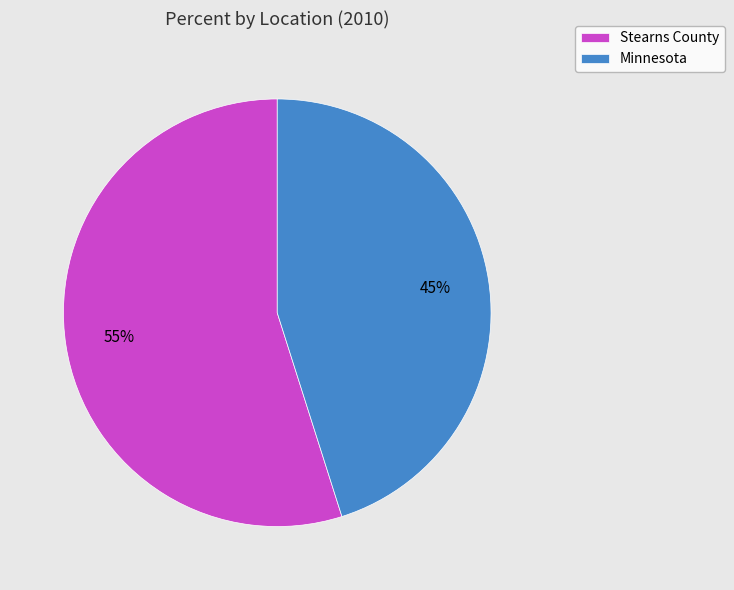

What percentage is the Stearns County slice, to the nearest percent?

55%